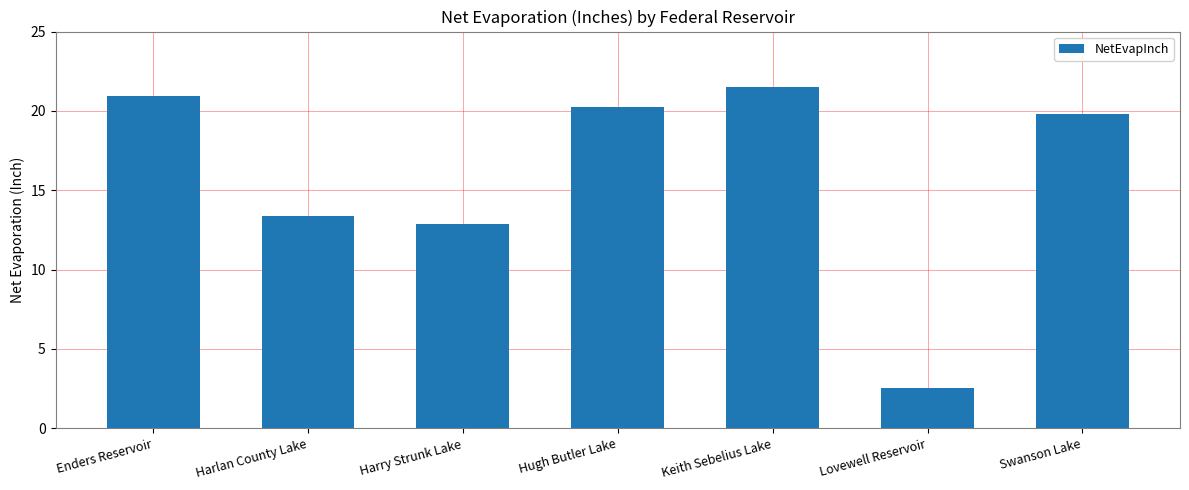

What is the sum of the values at Harlan County Lake and Hugh Butler Lake?

33.7